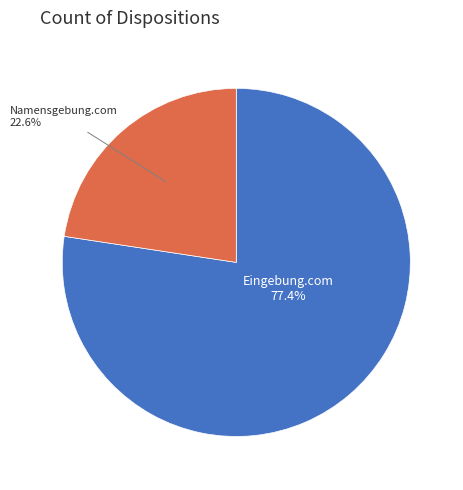

How many slices are in this pie chart?

2